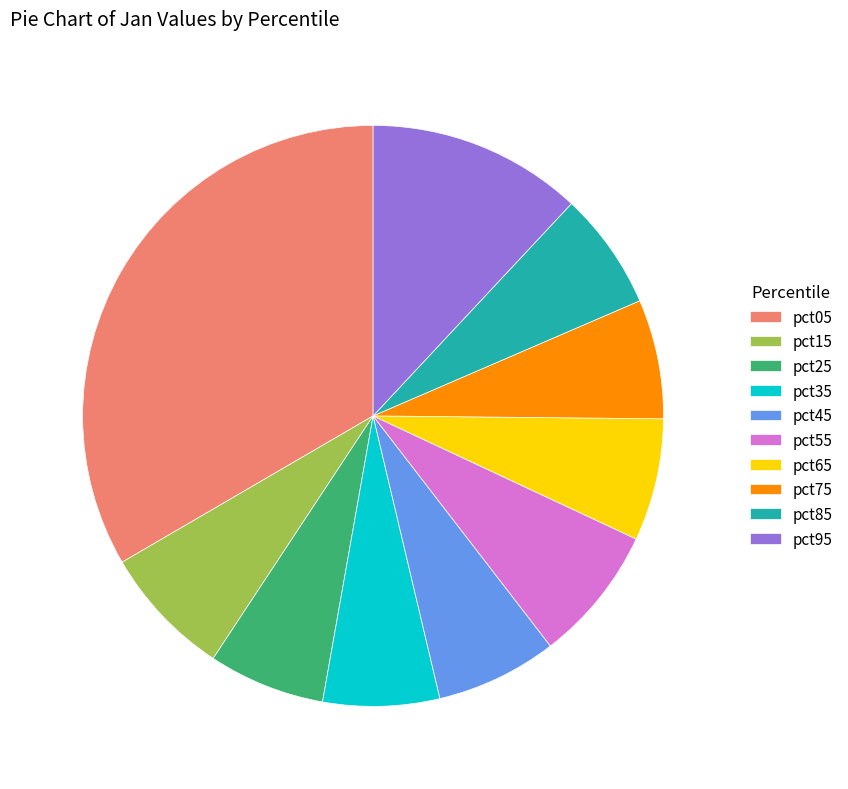

Which slice is the largest?

pct05